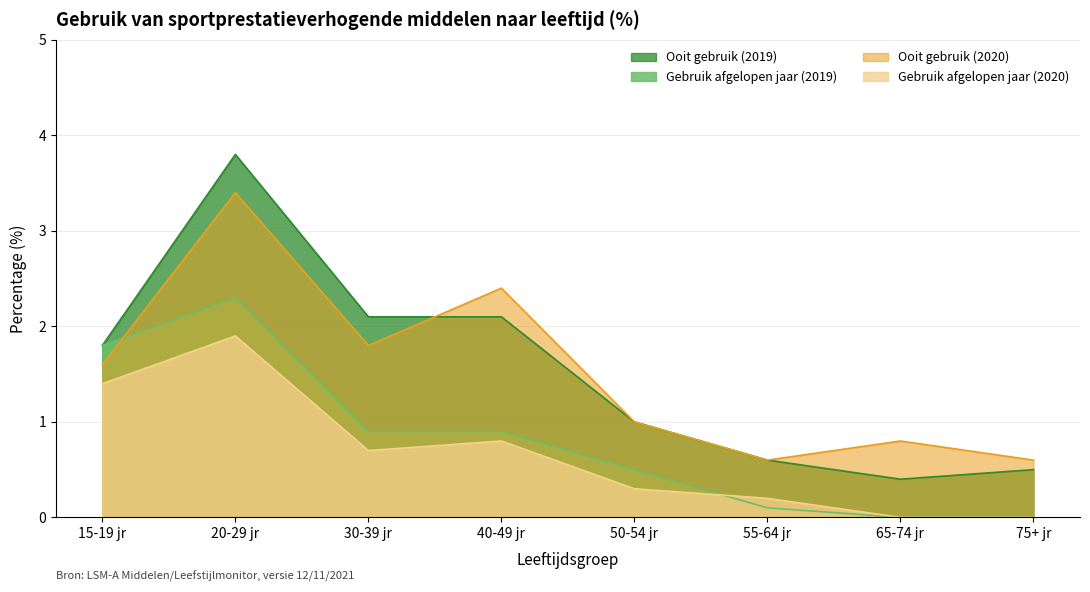

What is the difference between the maximum and minimum values in the Ooit gebruik (2020) series?

2.8